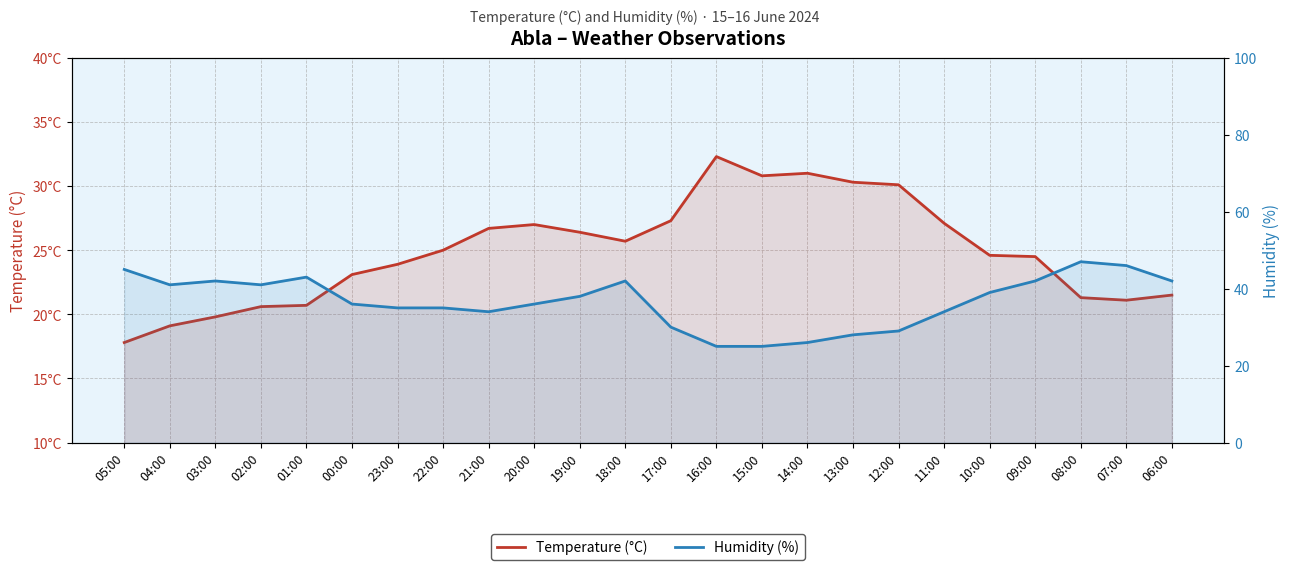

Reading left to right, extract all data points from this chart.

Temperature (°C): 17.8	19.1	19.8	20.6	20.7	23.1	23.9	25.0	26.7	27.0	26.4	25.7	27.3	32.3	30.8	31.0	30.3	30.1	27.1	24.6	24.5	21.3	21.1	21.5
Humidity (%): 45.0	41.0	42.0	41.0	43.0	36.0	35.0	35.0	34.0	36.0	38.0	42.0	30.0	25.0	25.0	26.0	28.0	29.0	34.0	39.0	42.0	47.0	46.0	42.0